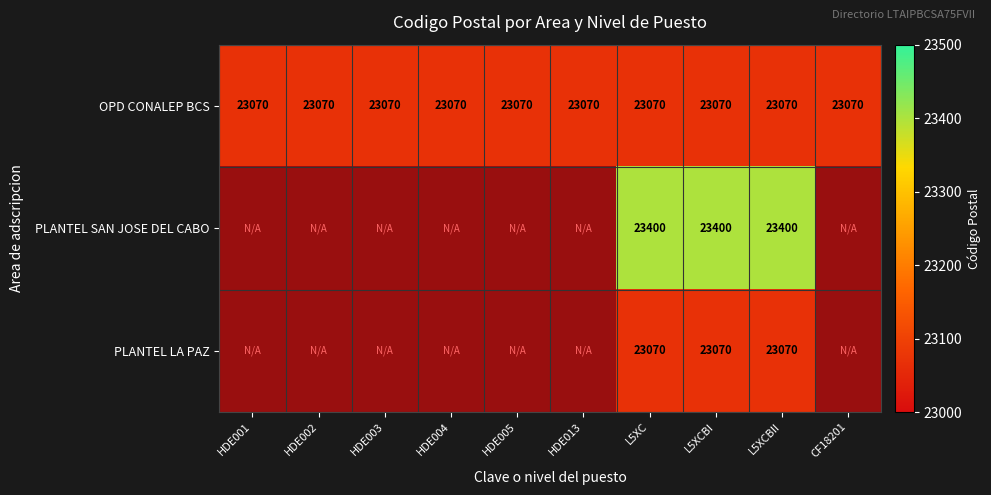

What is the total value across all series at L5XC?

69540